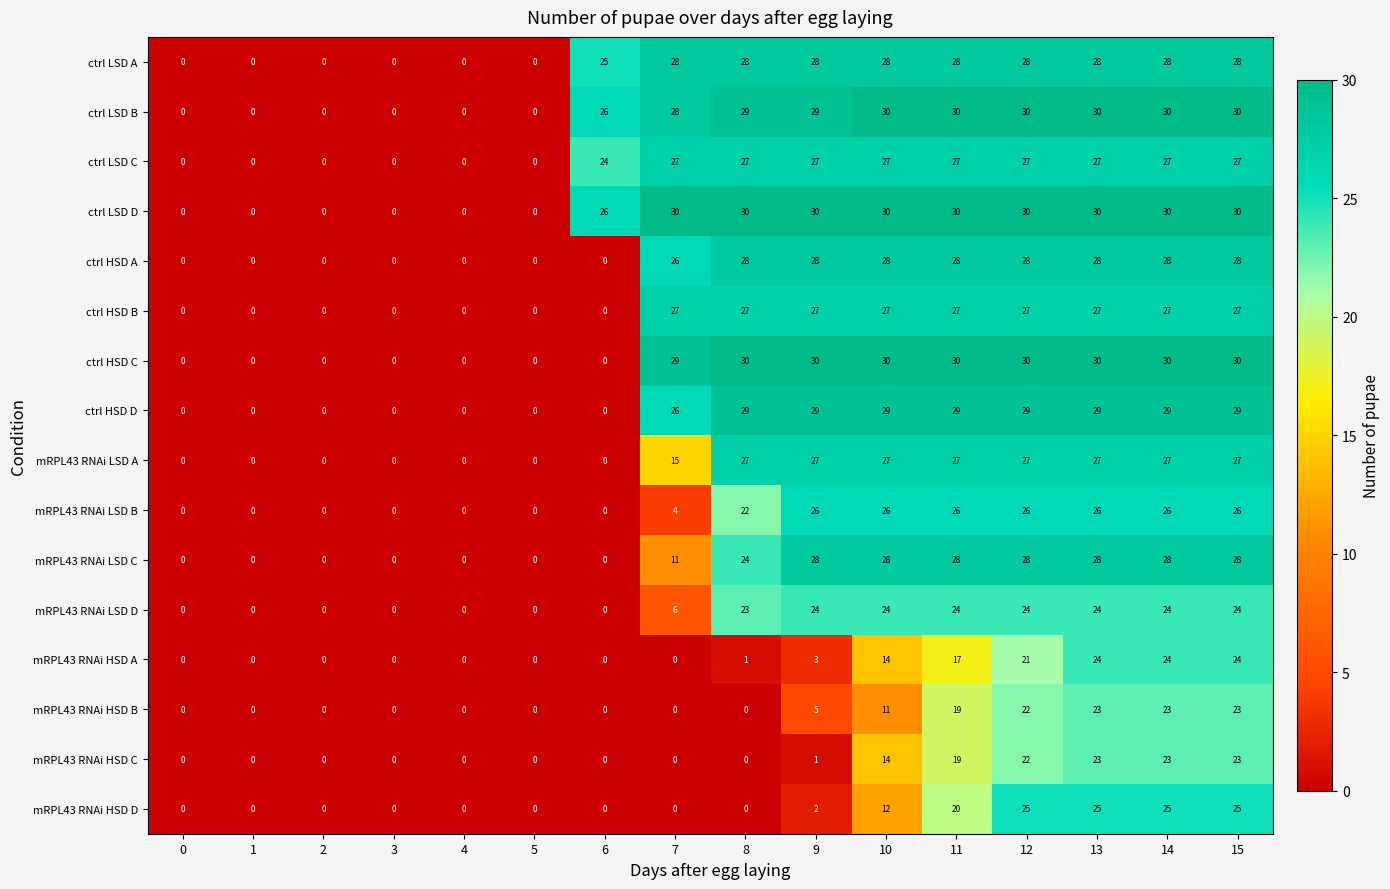

What value does the mRPL43 RNAi LSD C series have at 10, to the nearest 5?

30